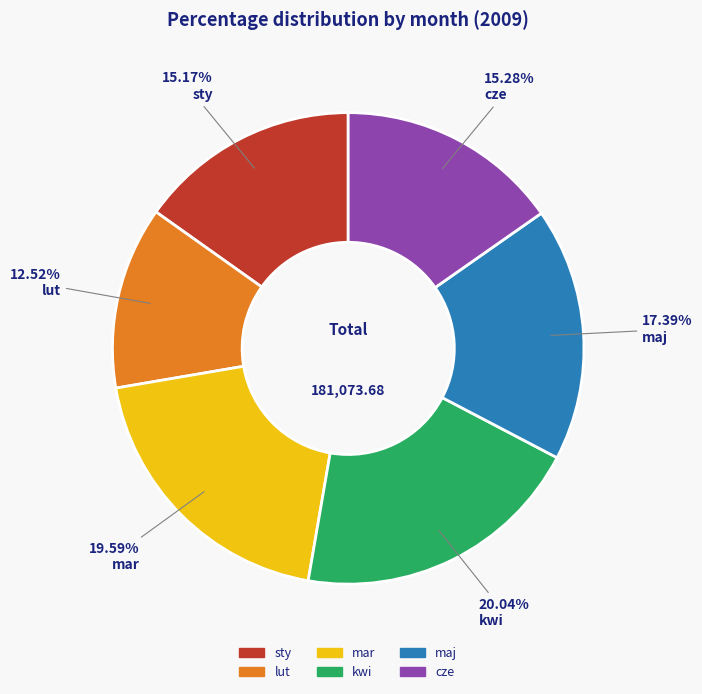

To the nearest percent, what is the average slice percentage?

17%